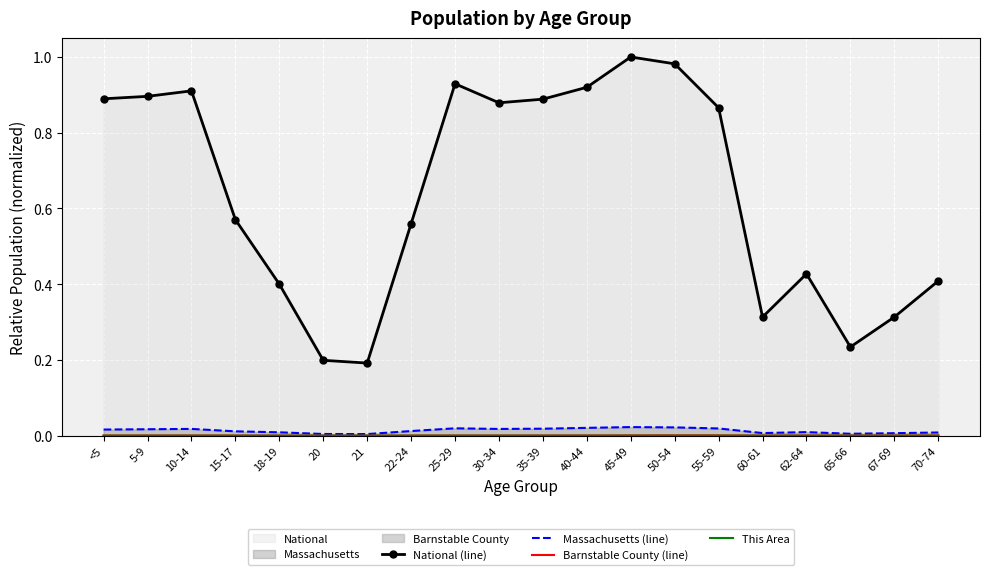

True or false: Massachusetts (line) has a value of 0.0 at 65-66.

False